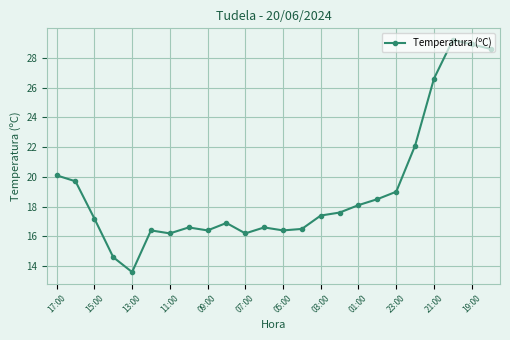

Reading left to right, transcribe all the data shown in this chart.

20.1	19.7	17.2	14.6	13.6	16.4	16.2	16.6	16.4	16.9	16.2	16.6	16.4	16.5	17.4	17.6	18.1	18.5	19.0	22.1	26.6	29.2	28.9	28.6